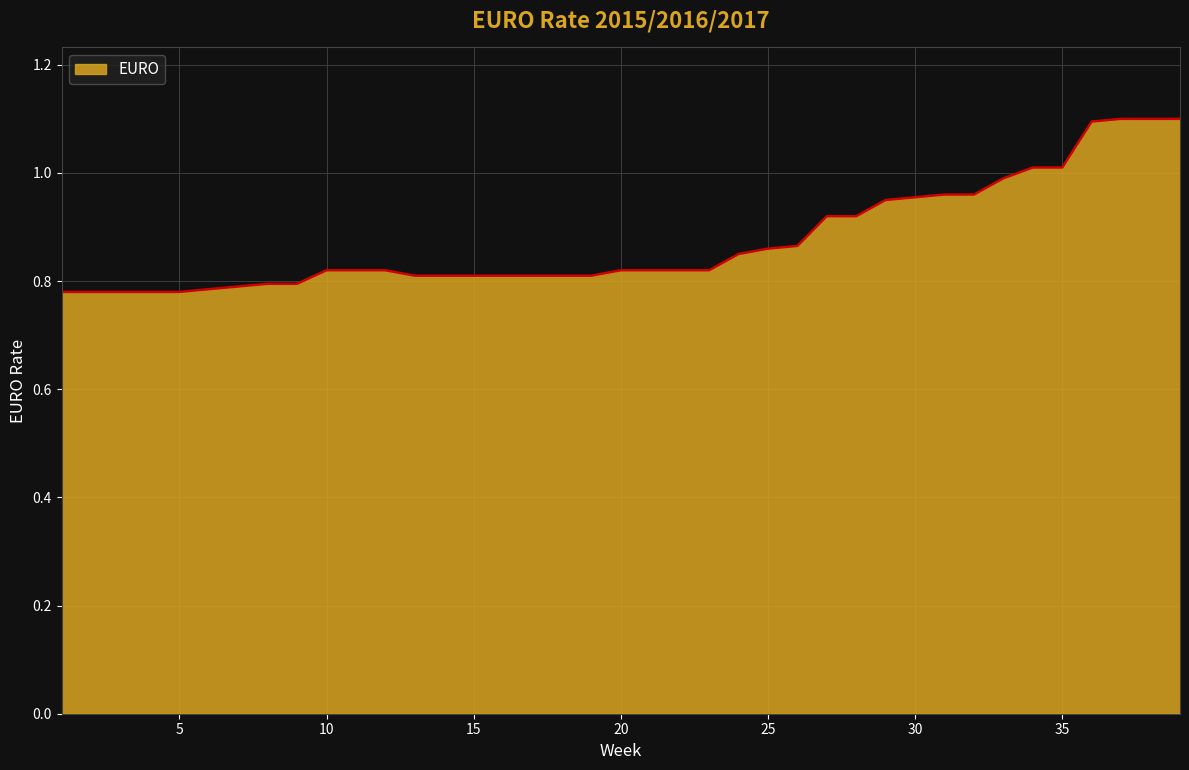

What is the maximum value shown in the chart?

1.1